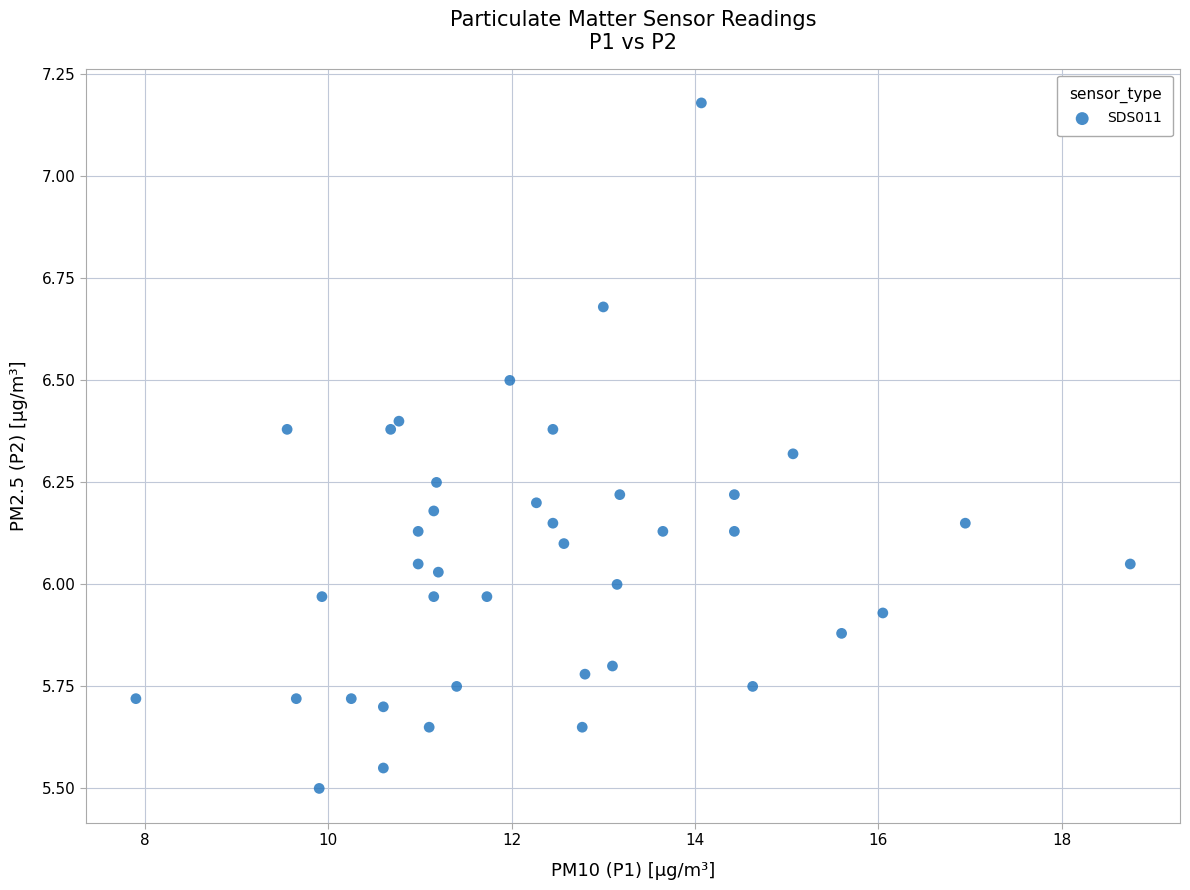

What is the range of X values (max minus min)?

10.8